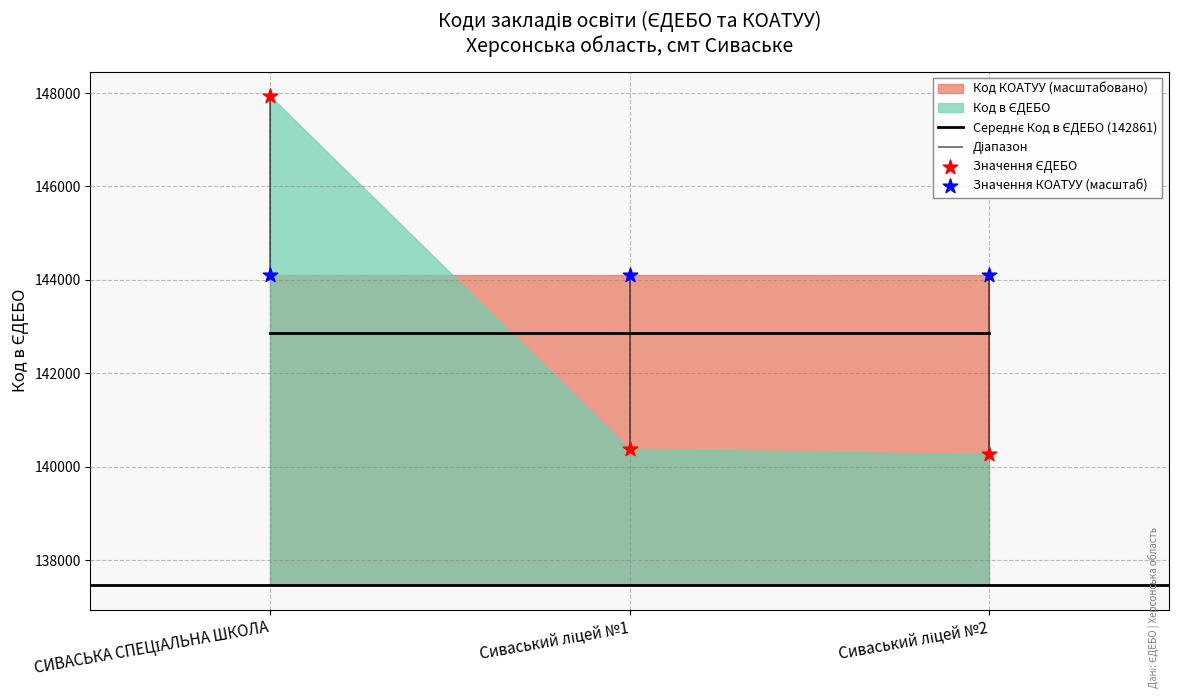

Which series reaches the minimum Y coordinate?

Значення ЄДЕБО